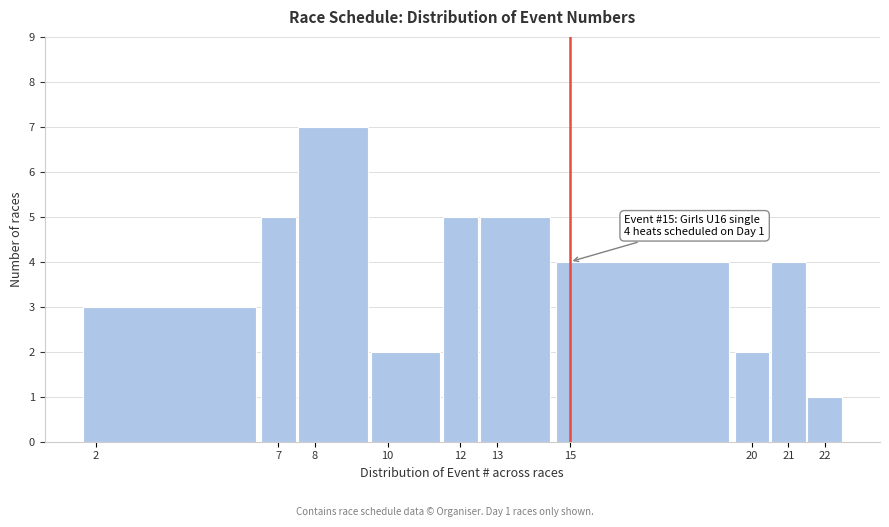

Over which range of the x-axis is the bar tallest?

7.5 to 9.5